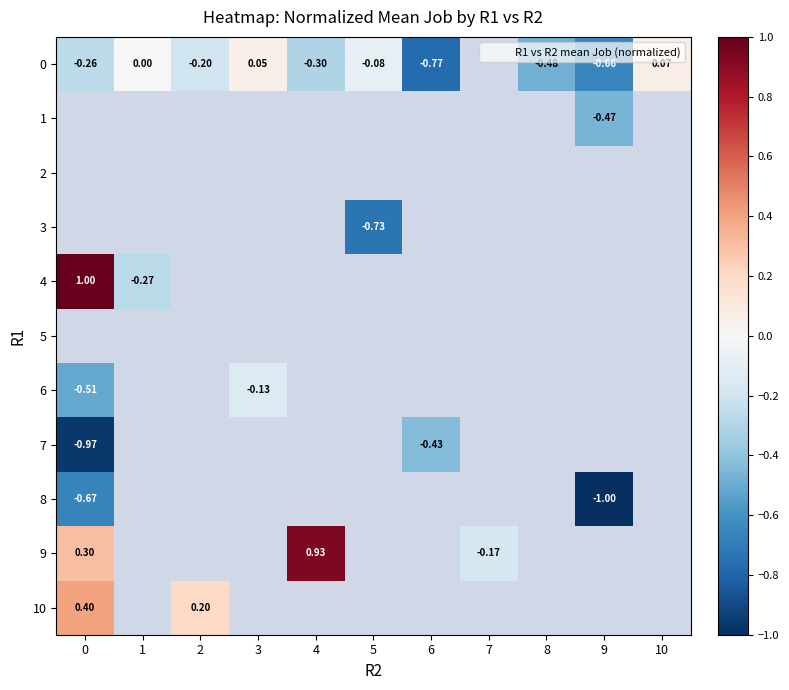

Is it true that 0 equals 0.1 at 10?

True